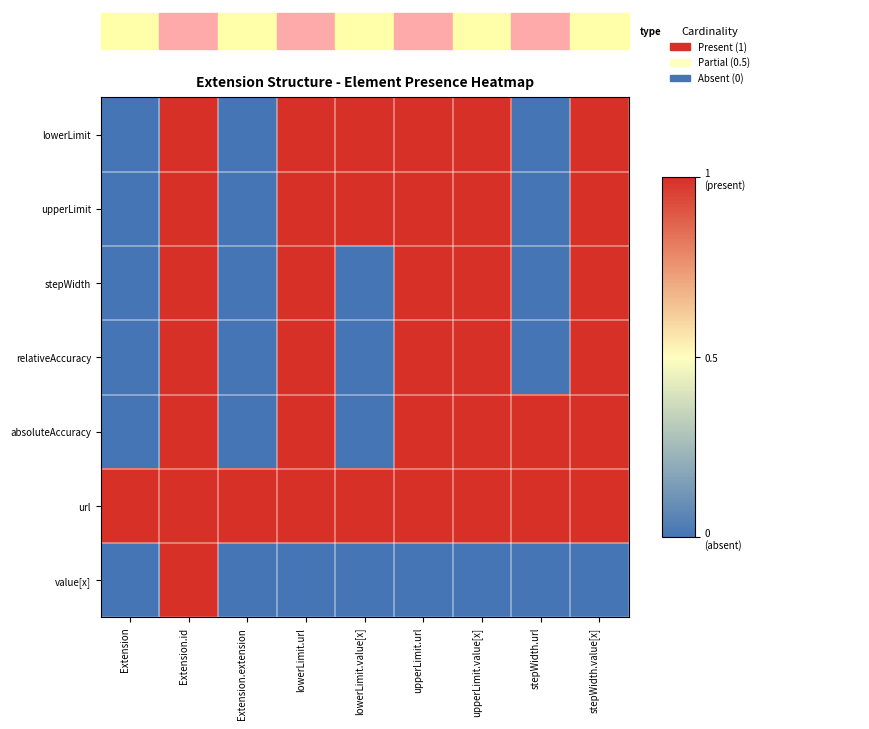

Reading right to left, list all the values displayed in this chart.

lowerLimit: stepWidth.value[x]=1	stepWidth.url=0	upperLimit.value[x]=1	upperLimit.url=1	lowerLimit.value[x]=1	lowerLimit.url=1	Extension.extension=0	Extension.id=1	Extension=0
upperLimit: stepWidth.value[x]=1	stepWidth.url=0	upperLimit.value[x]=1	upperLimit.url=1	lowerLimit.value[x]=1	lowerLimit.url=1	Extension.extension=0	Extension.id=1	Extension=0
stepWidth: stepWidth.value[x]=1	stepWidth.url=0	upperLimit.value[x]=1	upperLimit.url=1	lowerLimit.value[x]=0	lowerLimit.url=1	Extension.extension=0	Extension.id=1	Extension=0
relativeAccuracy: stepWidth.value[x]=1	stepWidth.url=0	upperLimit.value[x]=1	upperLimit.url=1	lowerLimit.value[x]=0	lowerLimit.url=1	Extension.extension=0	Extension.id=1	Extension=0
absoluteAccuracy: stepWidth.value[x]=1	stepWidth.url=1	upperLimit.value[x]=1	upperLimit.url=1	lowerLimit.value[x]=0	lowerLimit.url=1	Extension.extension=0	Extension.id=1	Extension=0
url: stepWidth.value[x]=1	stepWidth.url=1	upperLimit.value[x]=1	upperLimit.url=1	lowerLimit.value[x]=1	lowerLimit.url=1	Extension.extension=1	Extension.id=1	Extension=1
value[x]: stepWidth.value[x]=0	stepWidth.url=0	upperLimit.value[x]=0	upperLimit.url=0	lowerLimit.value[x]=0	lowerLimit.url=0	Extension.extension=0	Extension.id=1	Extension=0